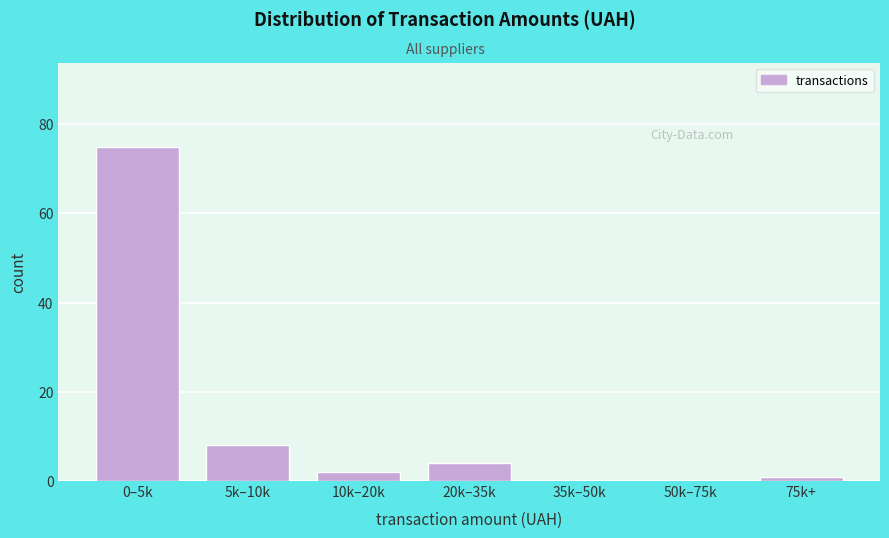

Reading left to right, transcribe all the data shown in this chart.

0–5k=75	5k–10k=8	10k–20k=2	20k–35k=4	35k–50k=0	50k–75k=0	75k+=1